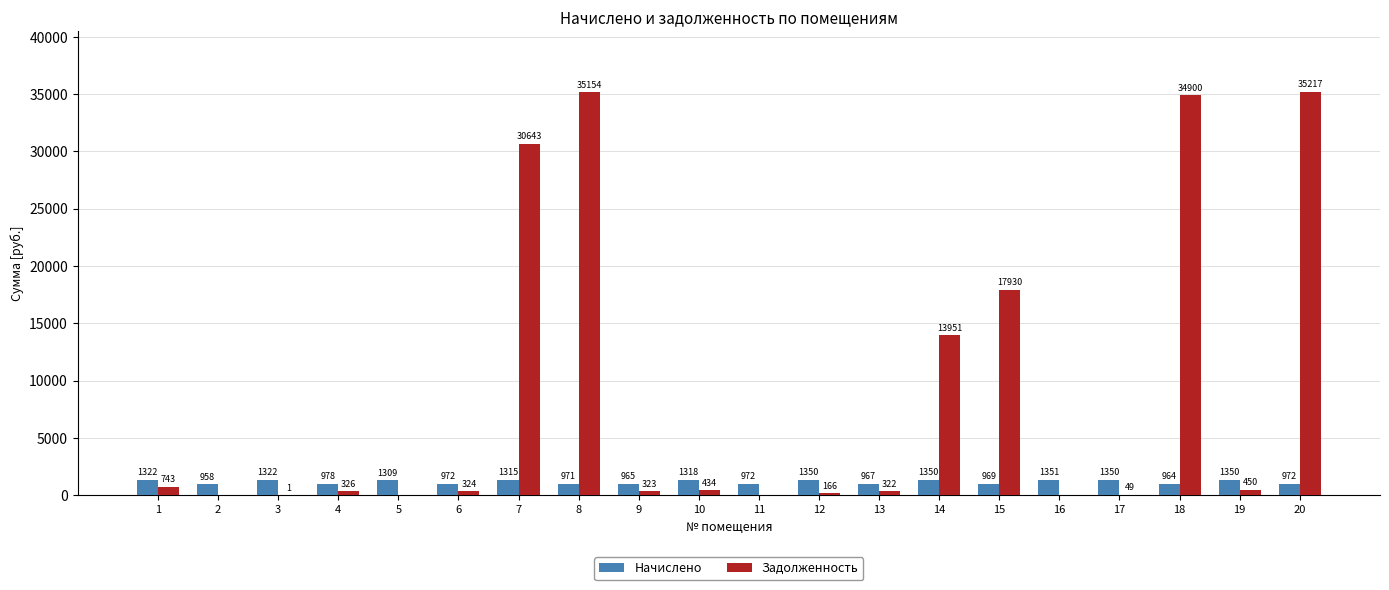

What is the spread (max minus min) of values at 12?

1183.9